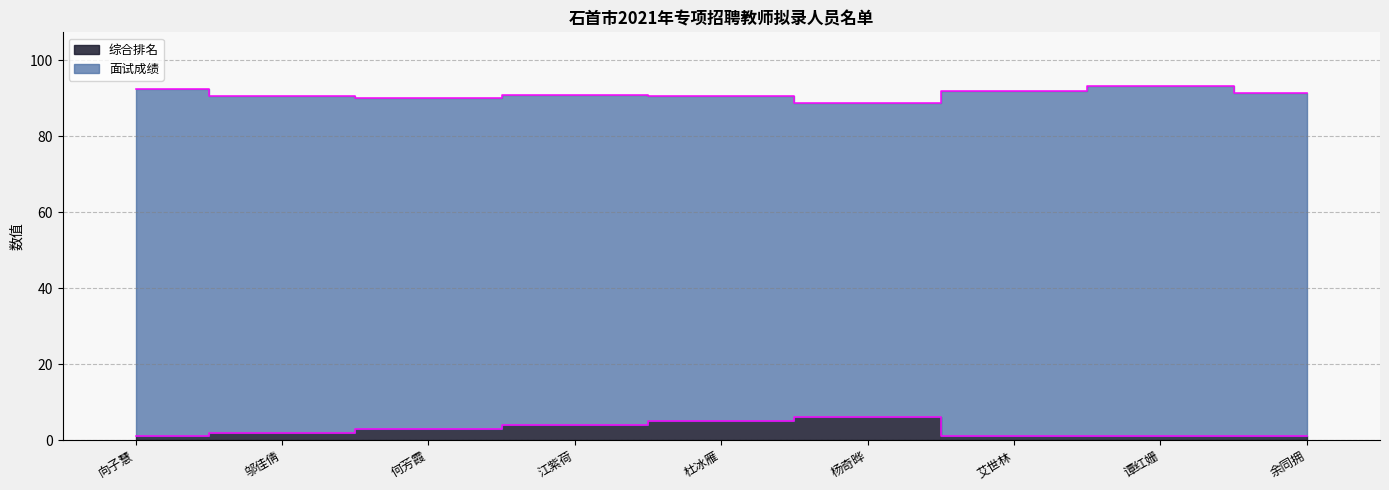

What is the change in value from 何芳霞 to 江紫荷?

+1